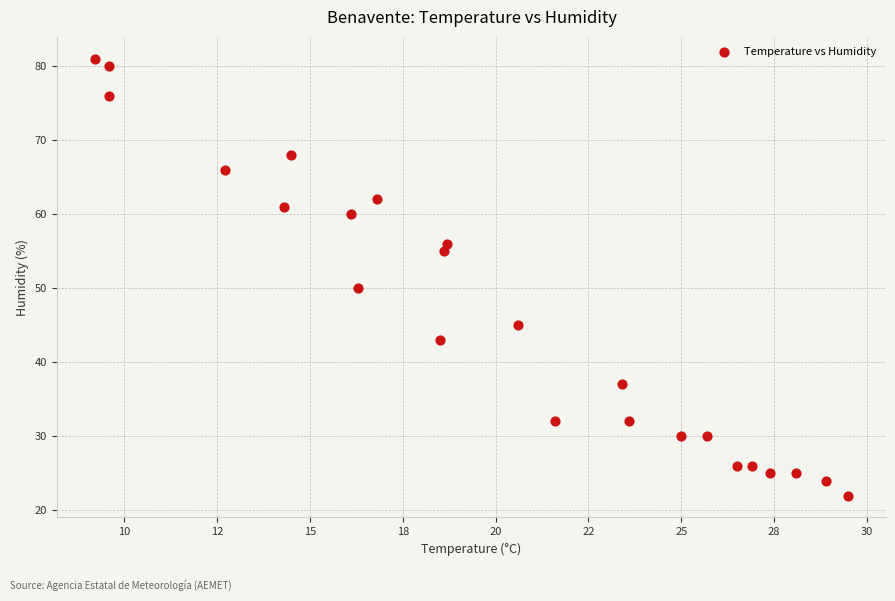

What Y value in the scatter plot is closest to 51?

50